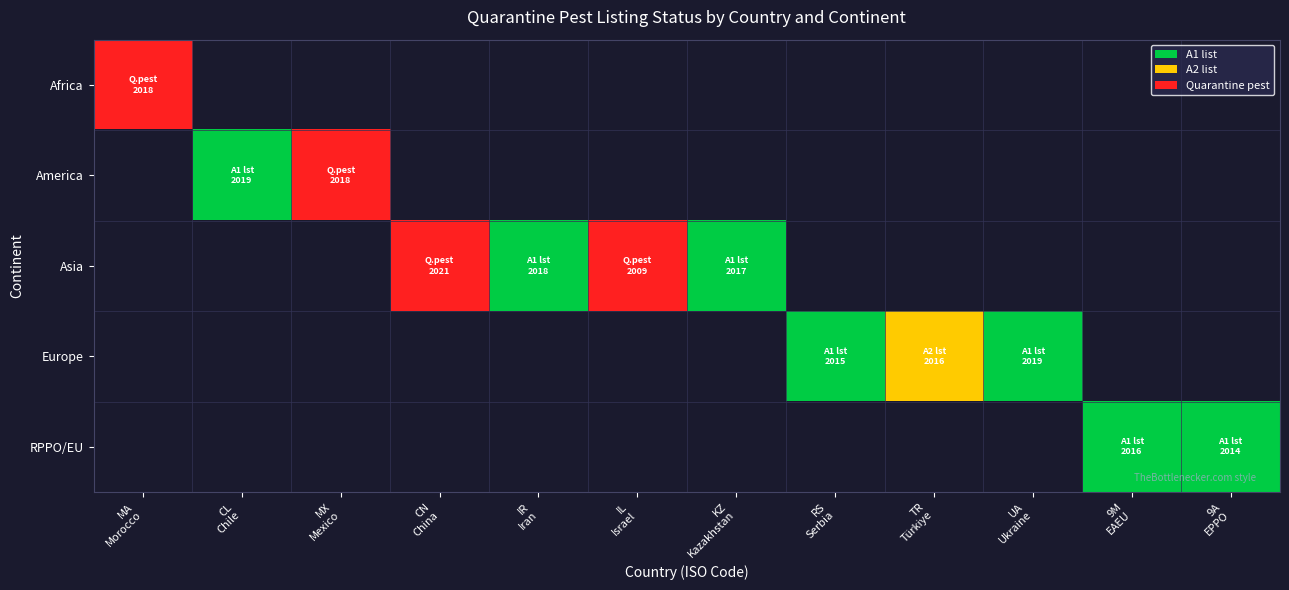

At how many categories does at least one series exceed 1?

4